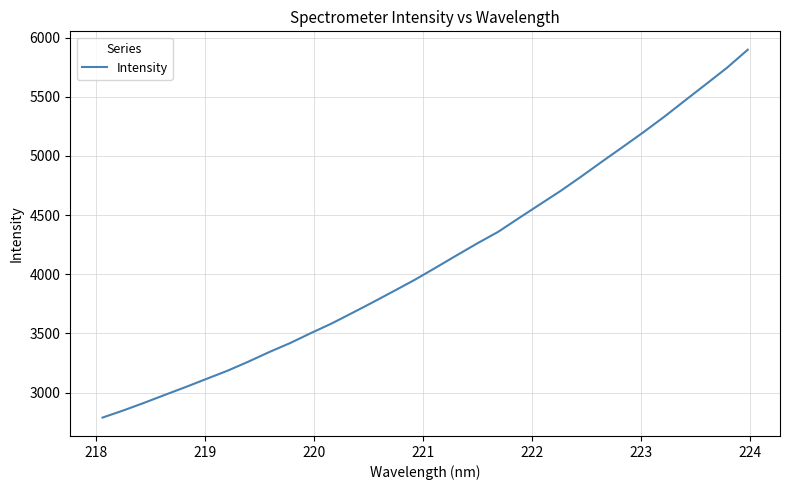

Count the number of data series in this chart.

1